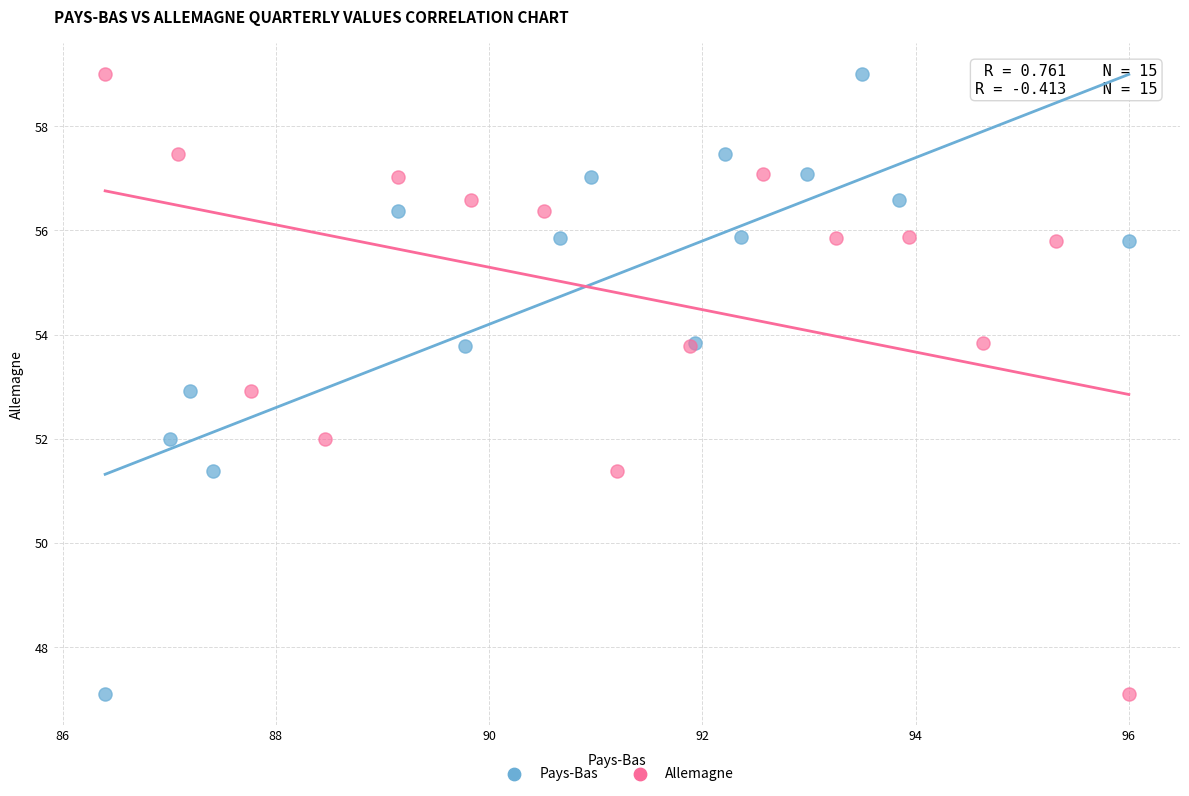

What are all the series names shown in the legend?

Pays-Bas, Allemagne